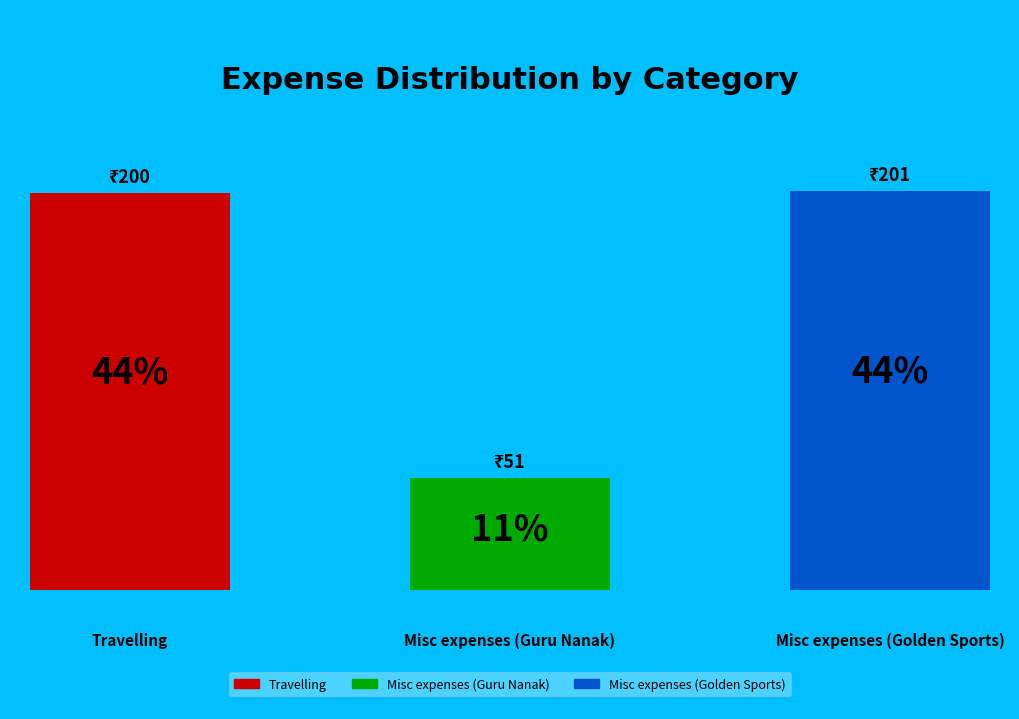

What is the smallest slice in the pie chart?

Misc expenses (Guru Nanak)